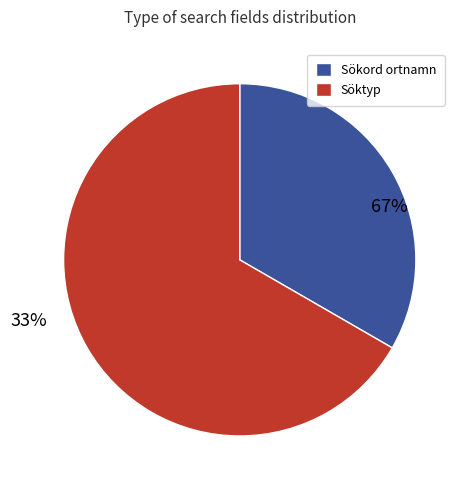

What is the smallest slice in the pie chart?

Sökord ortnamn